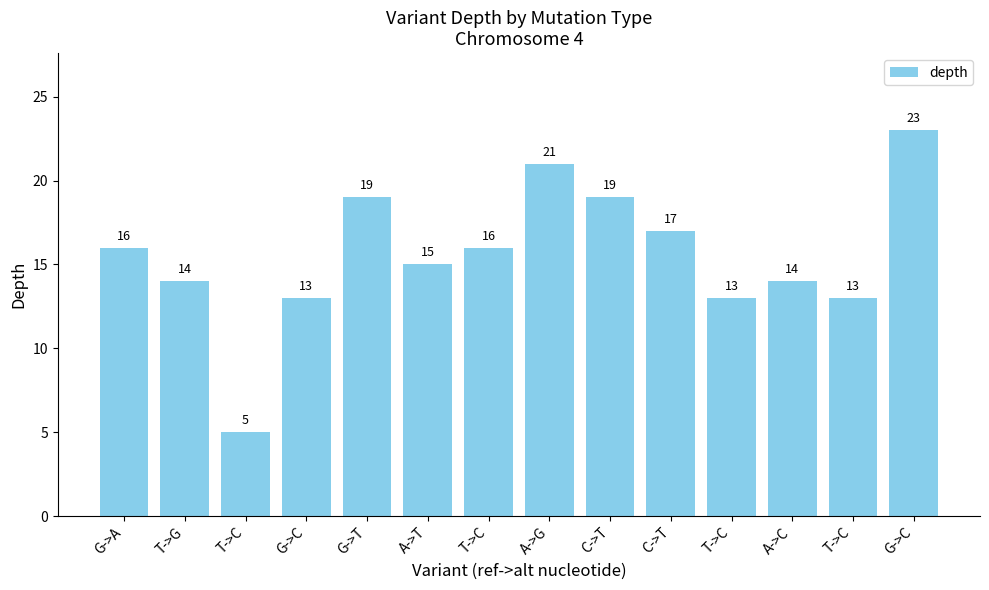

Reading left to right, what are all the values shown in this chart?

16	14	5	13	19	15	16	21	19	17	13	14	13	23